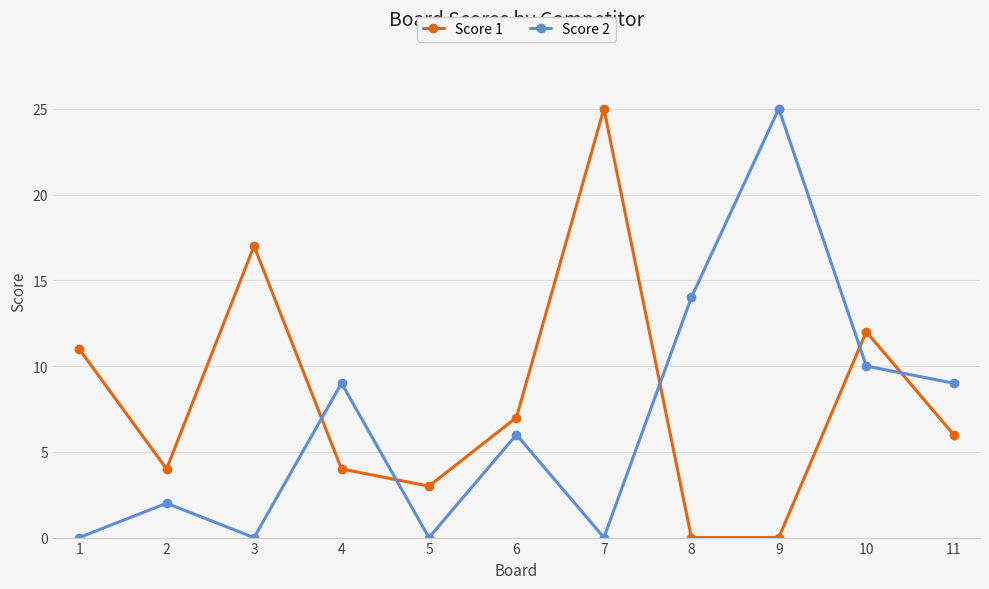

What is the difference between the Score 2 values at 8 and 6?

8